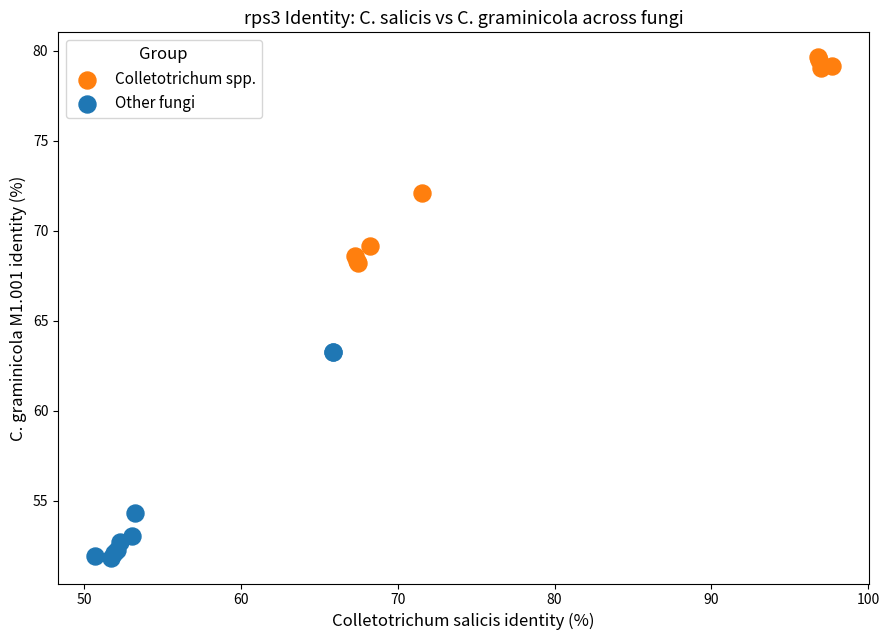

Which series reaches the maximum Y coordinate?

Colletotrichum spp.